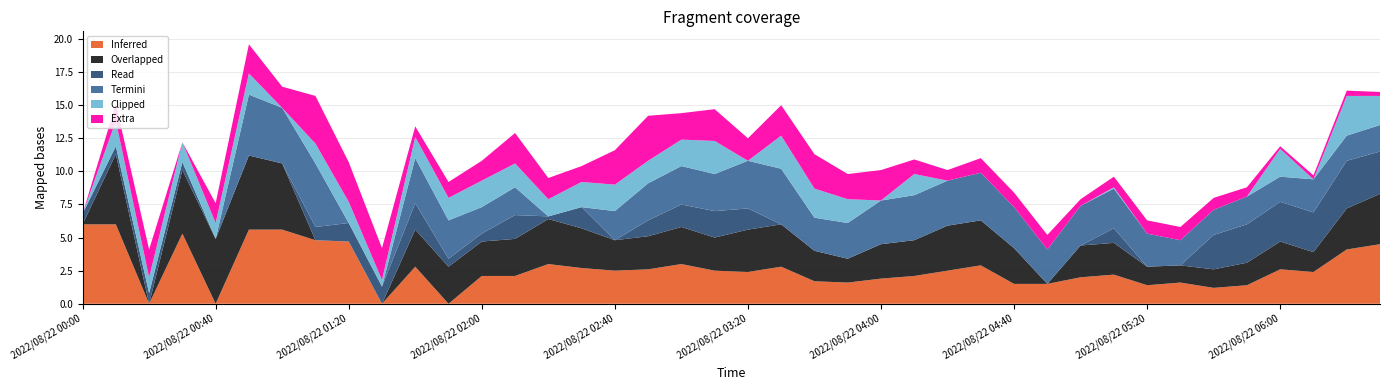

Is it true that Inferred equals 4.5 at 2022/08/22 06:00?

False